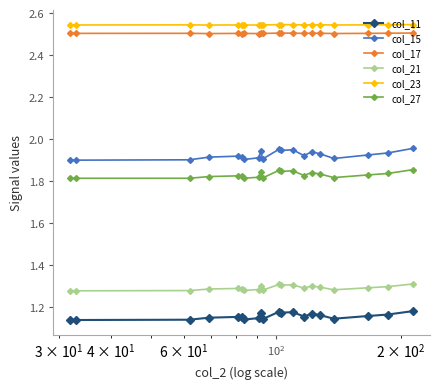

What is the sum of all col_15 values?

38.5